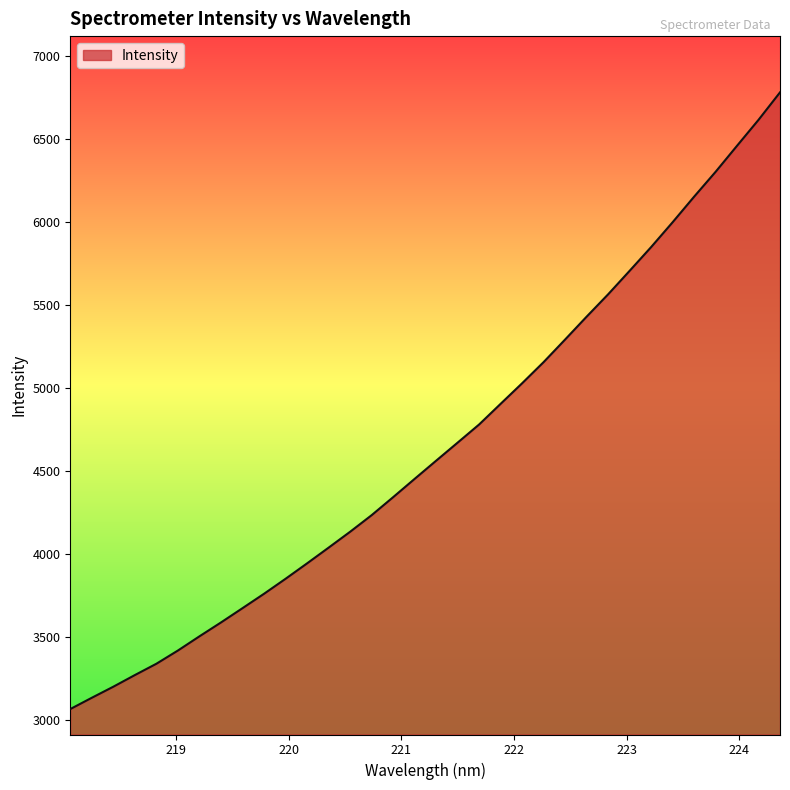

What is the smallest value displayed?

3066.4